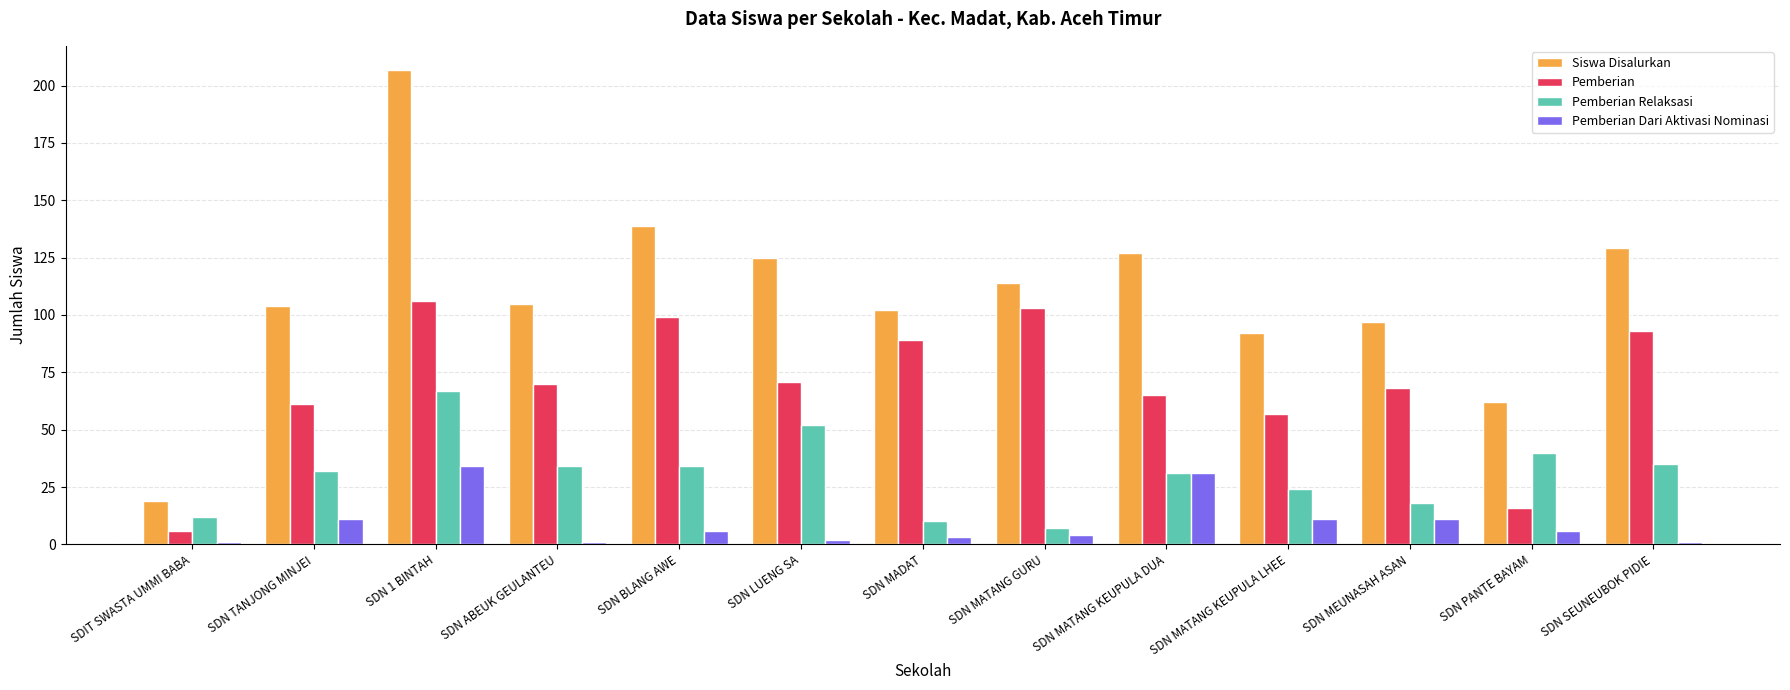

What is the value of the Pemberian Dari Aktivasi Nominasi bar at the 9th from the left?

31